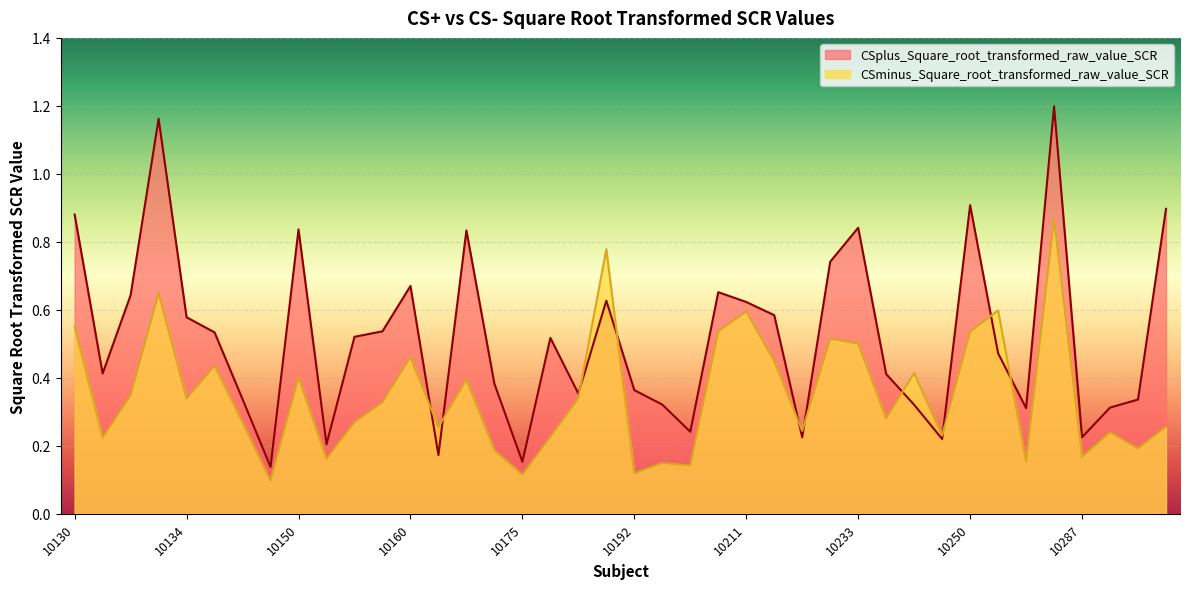

Reading left to right, what are all the values shown in this chart?

CSplus_Square_root_transformed_raw_value_SCR: 0.9	0.4	0.6	1.2	0.6	0.5	0.3	0.1	0.8	0.2	0.5	0.5	0.7	0.2	0.8	0.4	0.2	0.5	0.4	0.6	0.4	0.3	0.2	0.7	0.6	0.6	0.2	0.7	0.8	0.4	0.3	0.2	0.9	0.5	0.3	1.2	0.2	0.3	0.3	0.9
CSminus_Square_root_transformed_raw_value_SCR: 0.6	0.2	0.3	0.6	0.3	0.4	0.3	0.1	0.4	0.2	0.3	0.3	0.5	0.3	0.4	0.2	0.1	0.2	0.3	0.8	0.1	0.1	0.1	0.5	0.6	0.4	0.2	0.5	0.5	0.3	0.4	0.2	0.5	0.6	0.2	0.9	0.2	0.2	0.2	0.3